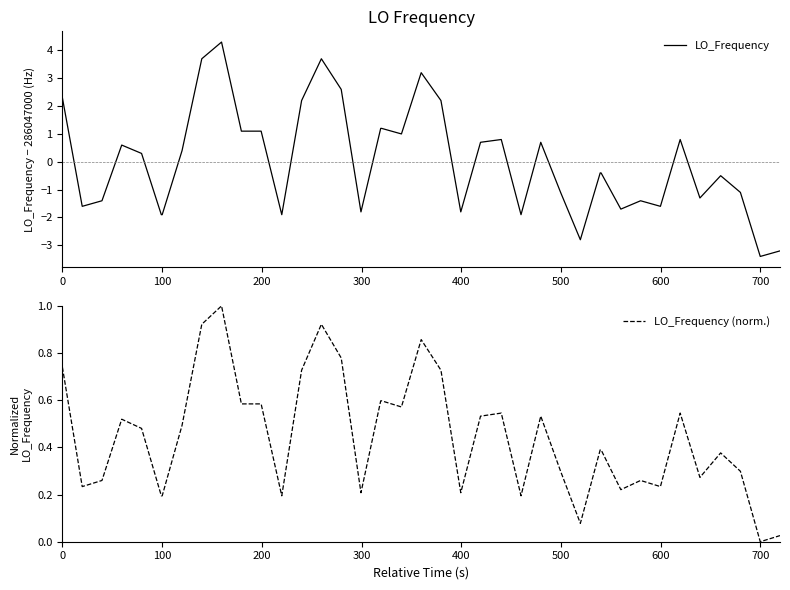

What is the minimum value for LO_Frequency?

-3.4